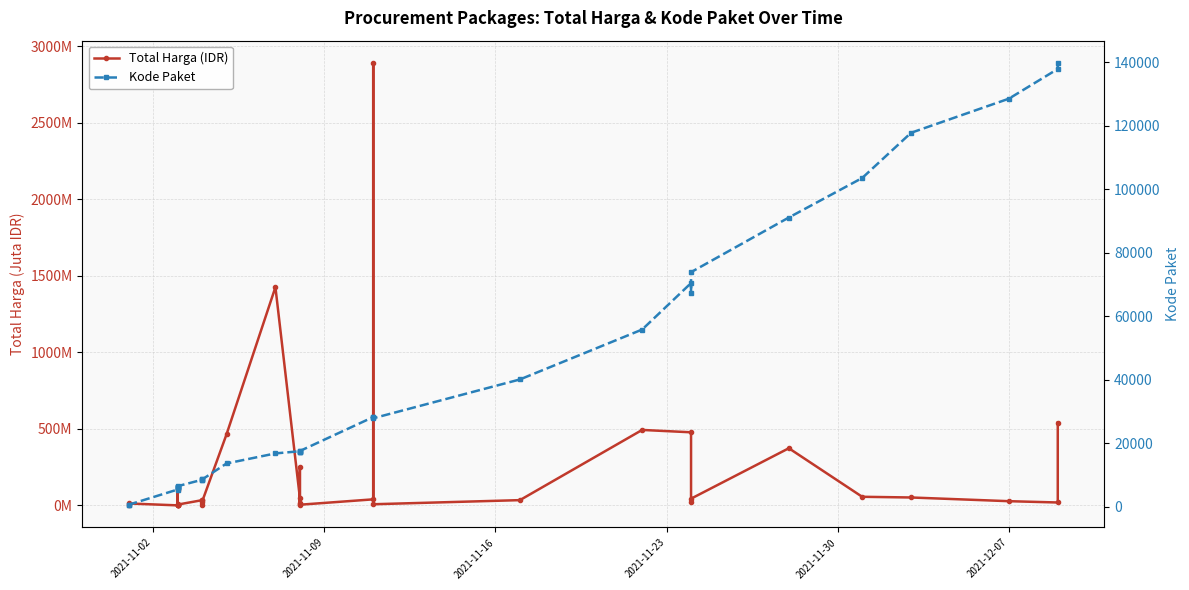

Does the chart have visible grid lines?

Yes